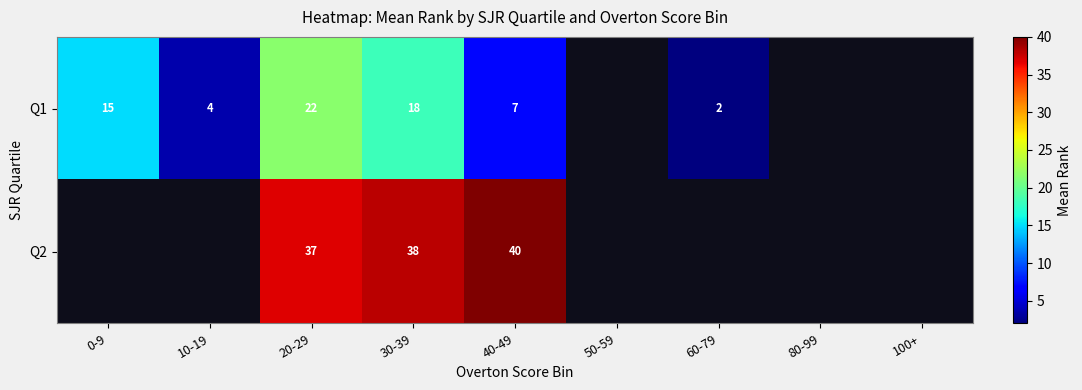

Is it true that Q2 equals 37 at 20-29?

True